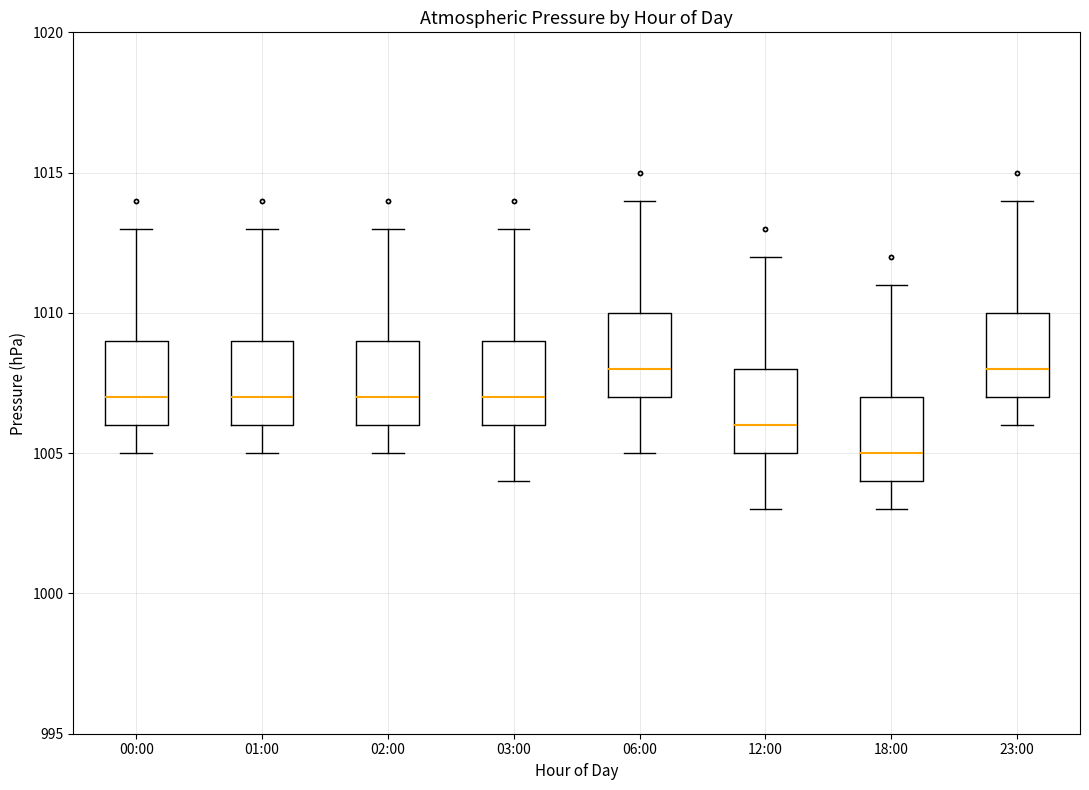

Where is the lower edge of the box for 02:00 on the y-axis? The values are not printed on the chart, so give them approximately, as read against the axis.

1006